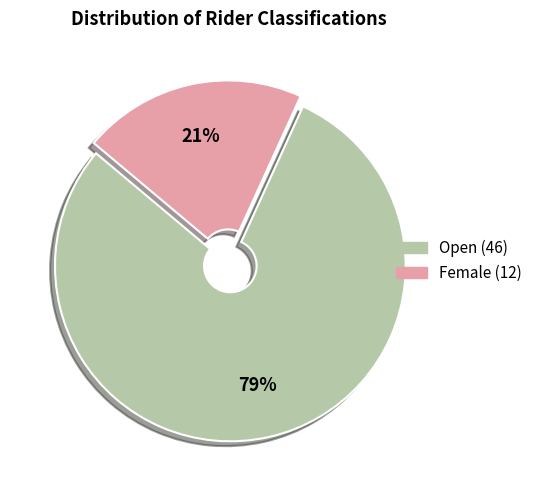

True or false: Open accounts for 88% of the total.

False